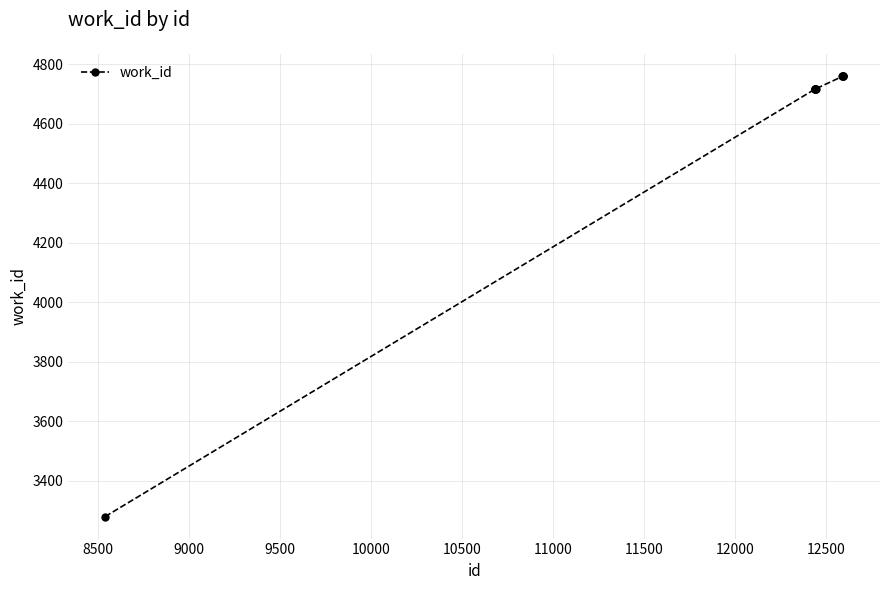

What is the average value?

4590